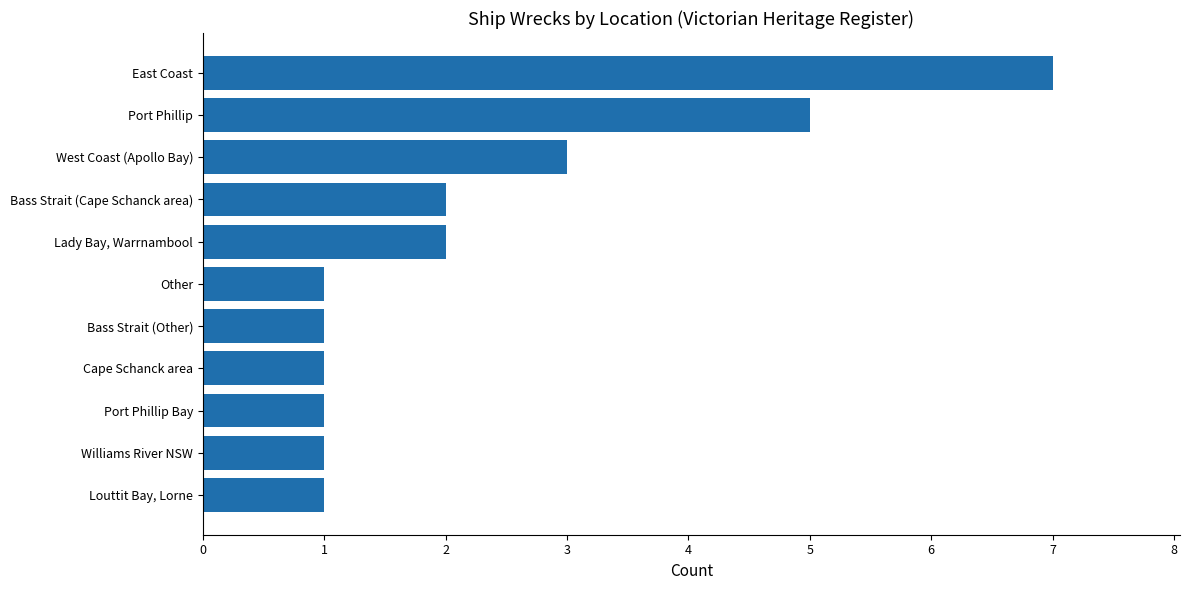

Reading top to bottom, list all the values displayed in this chart.

East Coast=7	Port Phillip=5	West Coast (Apollo Bay)=3	Bass Strait (Cape Schanck area)=2	Lady Bay, Warrnambool=2	Other=1	Bass Strait (Other)=1	Cape Schanck area=1	Port Phillip Bay=1	Williams River NSW=1	Louttit Bay, Lorne=1